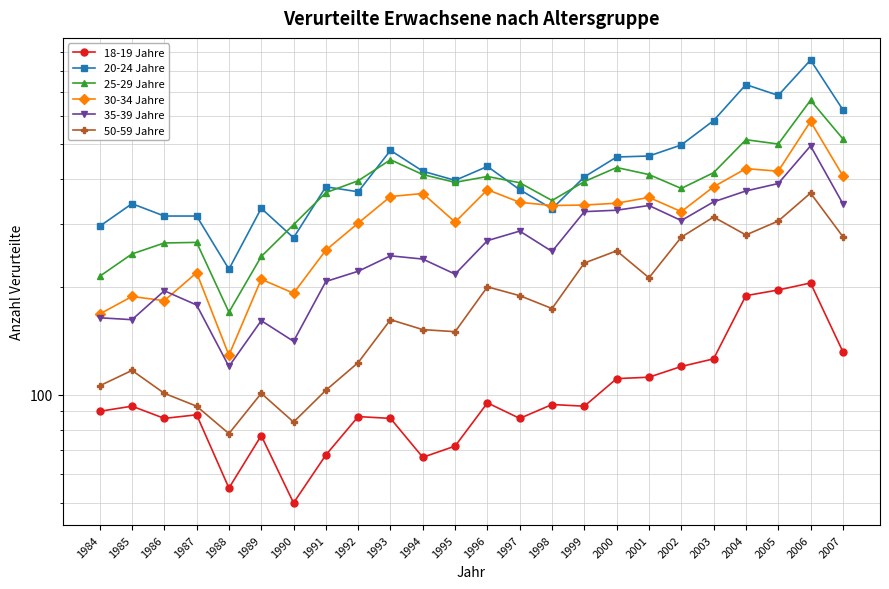

True or false: 18-19 Jahre and 20-24 Jahre cross at least once.

False